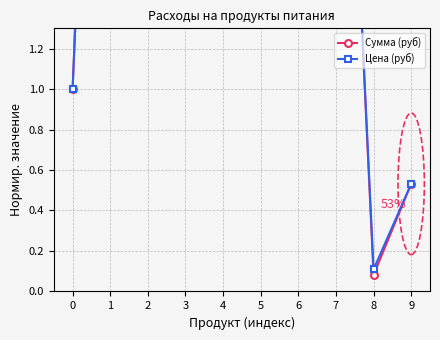

At which category is the sum across all series the highest?

3